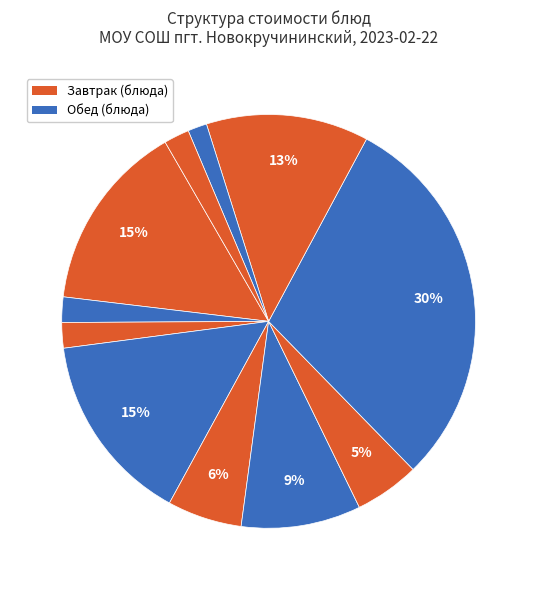

Count the number of slices in the pie.

11